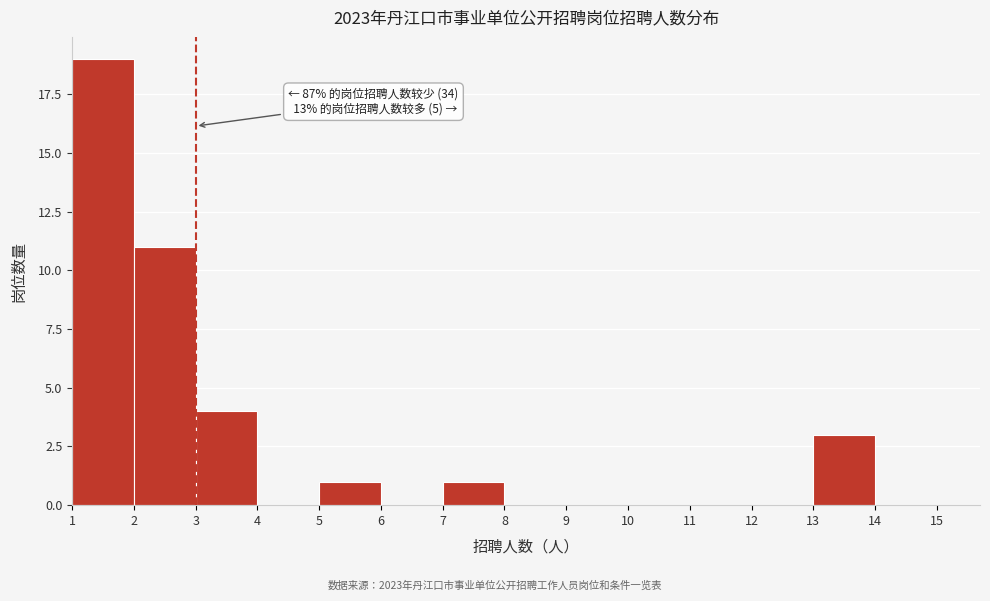

Which range on the x-axis has the tallest bar?

1 to 2